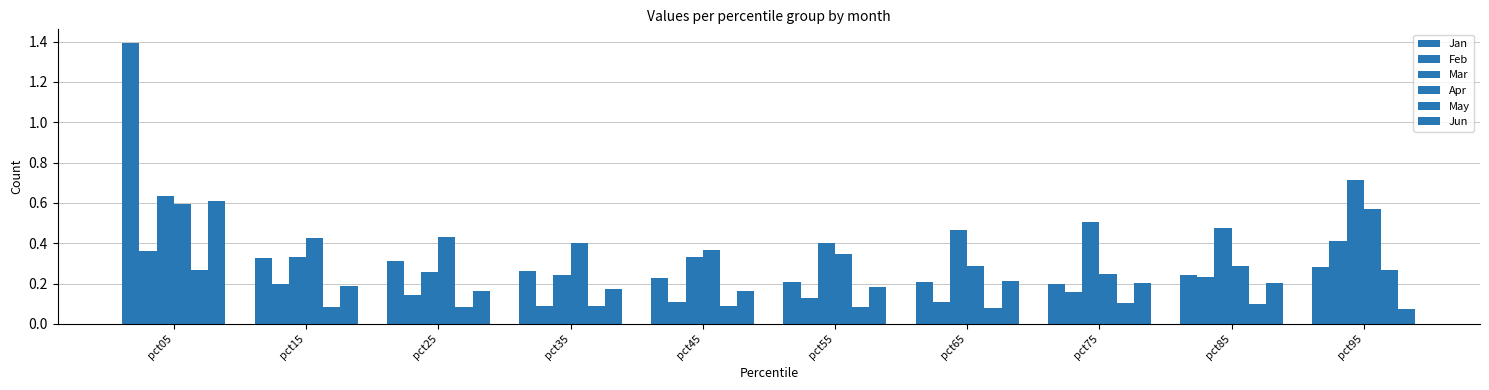

Are the bars grouped side by side (vs. stacked)?

Yes